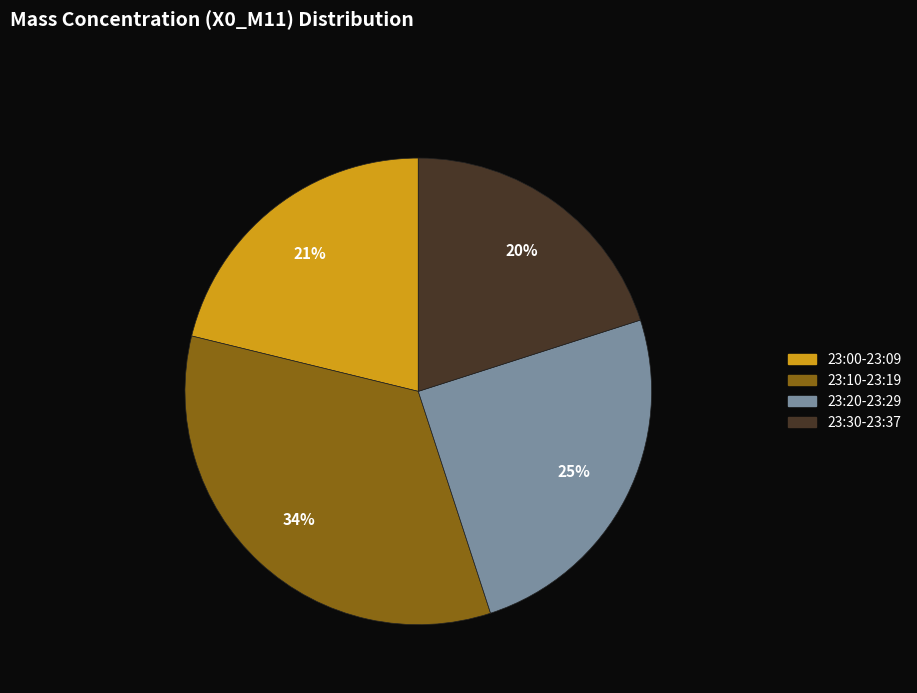

How many segments does this pie chart have?

4